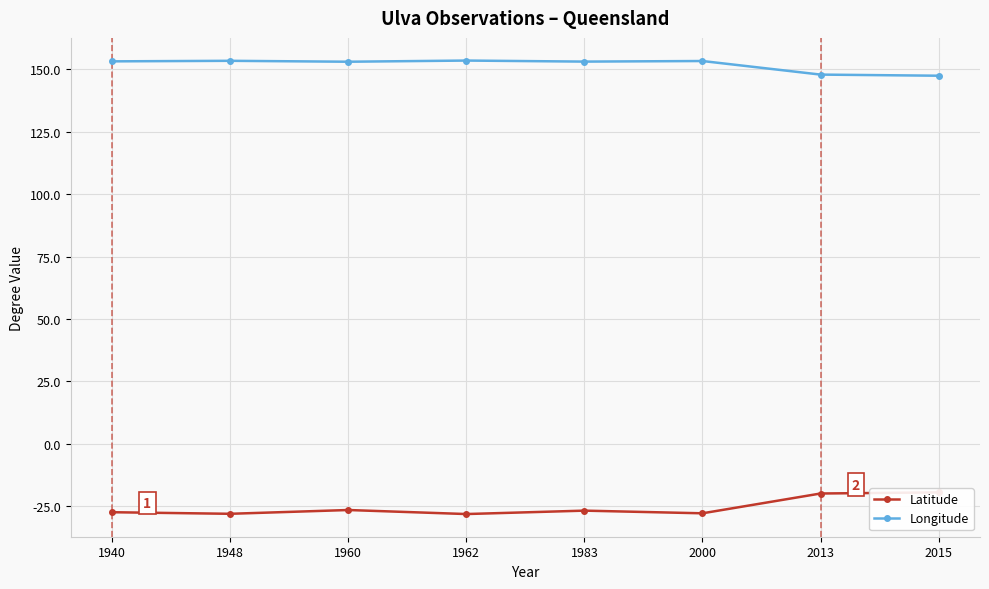

What are all the series names shown in the legend?

Latitude, Longitude